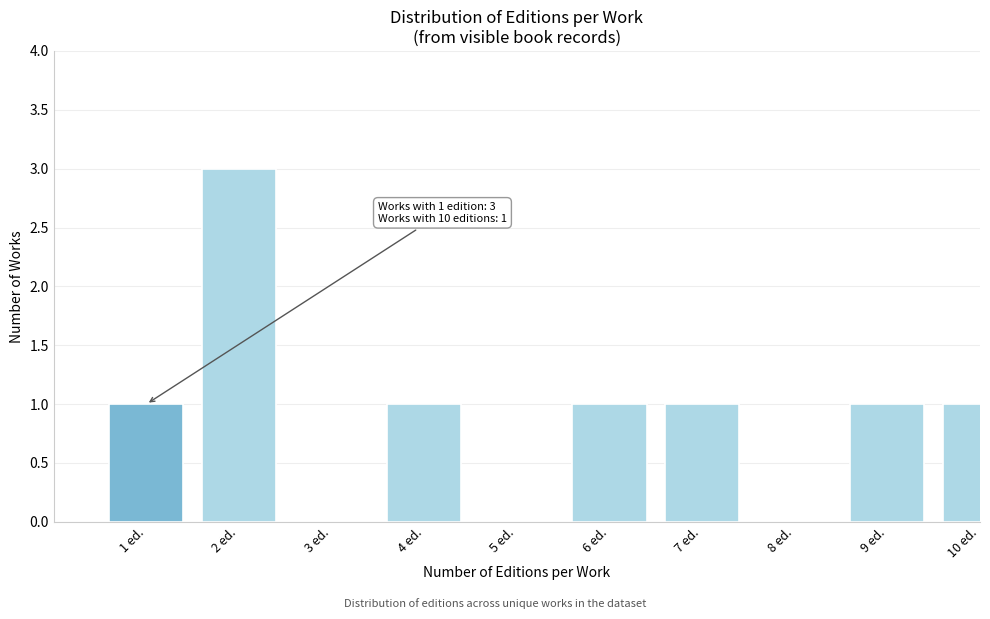

Reading left to right, what are all the values shown in this chart?

1 ed.=1	2 ed.=3	3 ed.=0	4 ed.=1	5 ed.=0	6 ed.=1	7 ed.=1	8 ed.=0	9 ed.=1	10 ed.=1